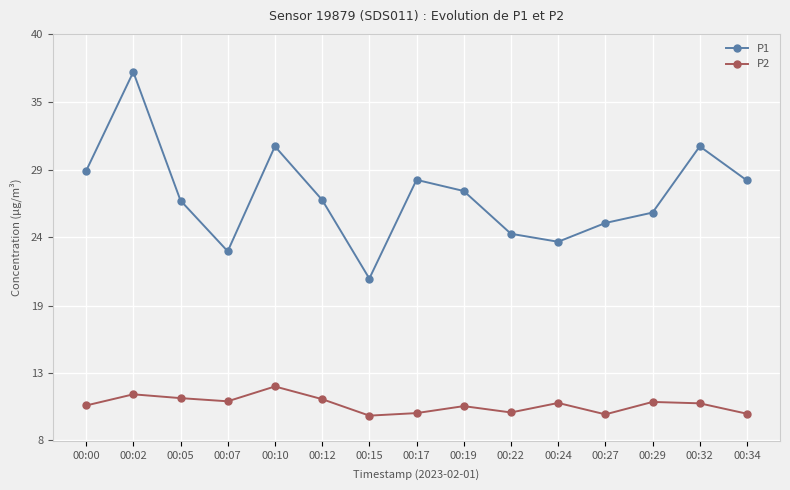

Which series changed the most between 00:10 and 00:17?

P1